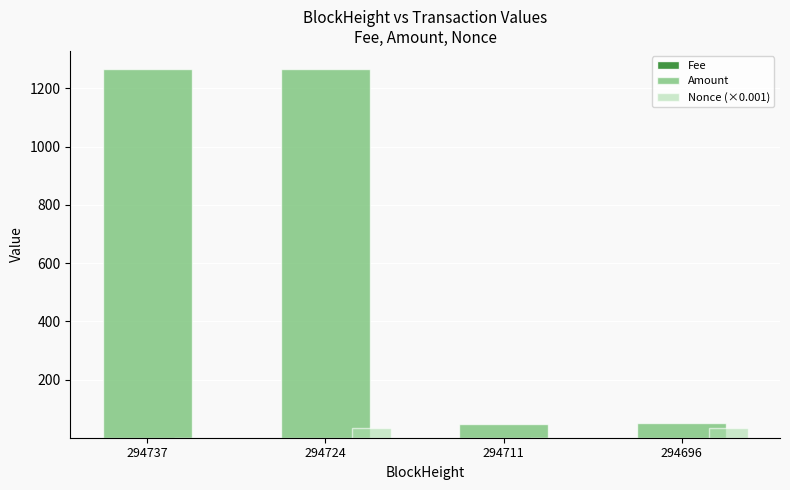

What is the difference between the highest and lowest values at 294737?

1265.6